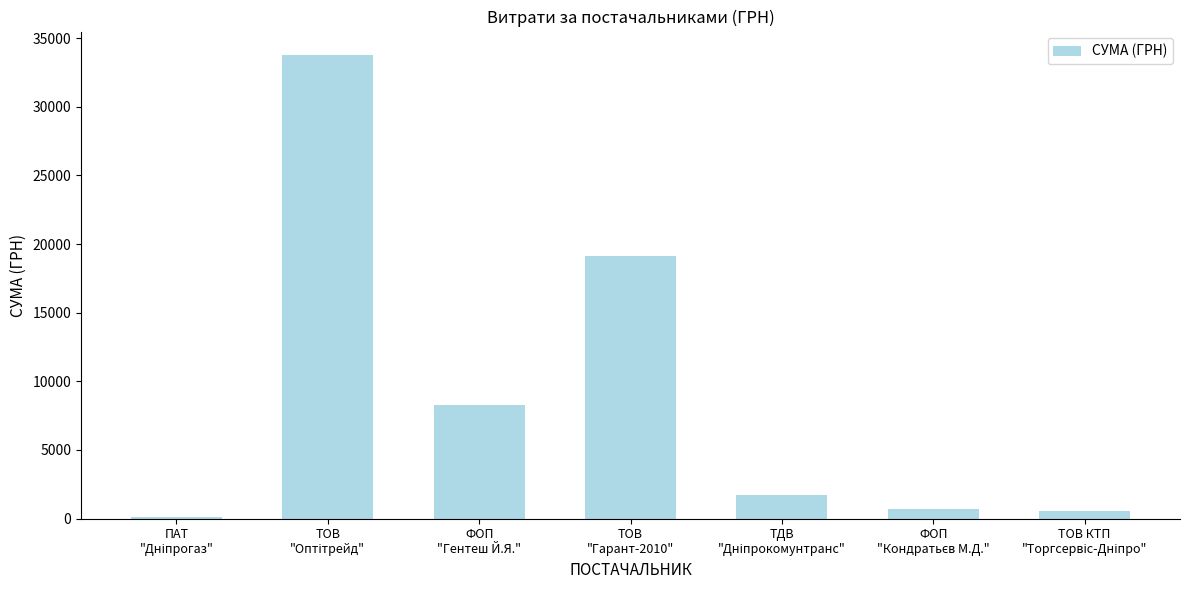

How many data points does each series have?

7